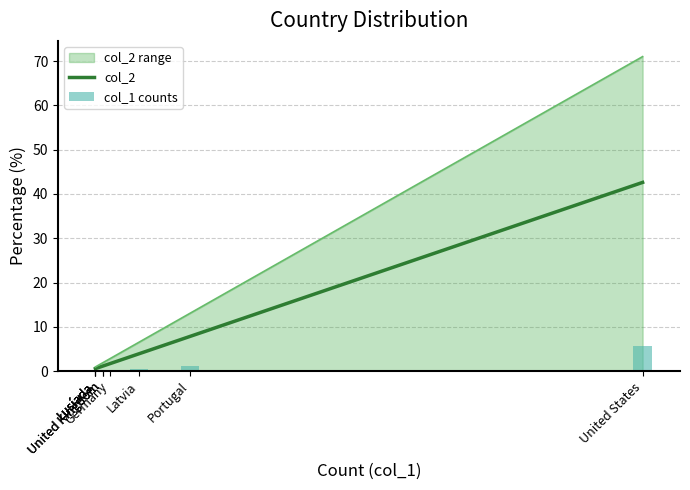

What value does the col_2 series have at Germany?

1.7